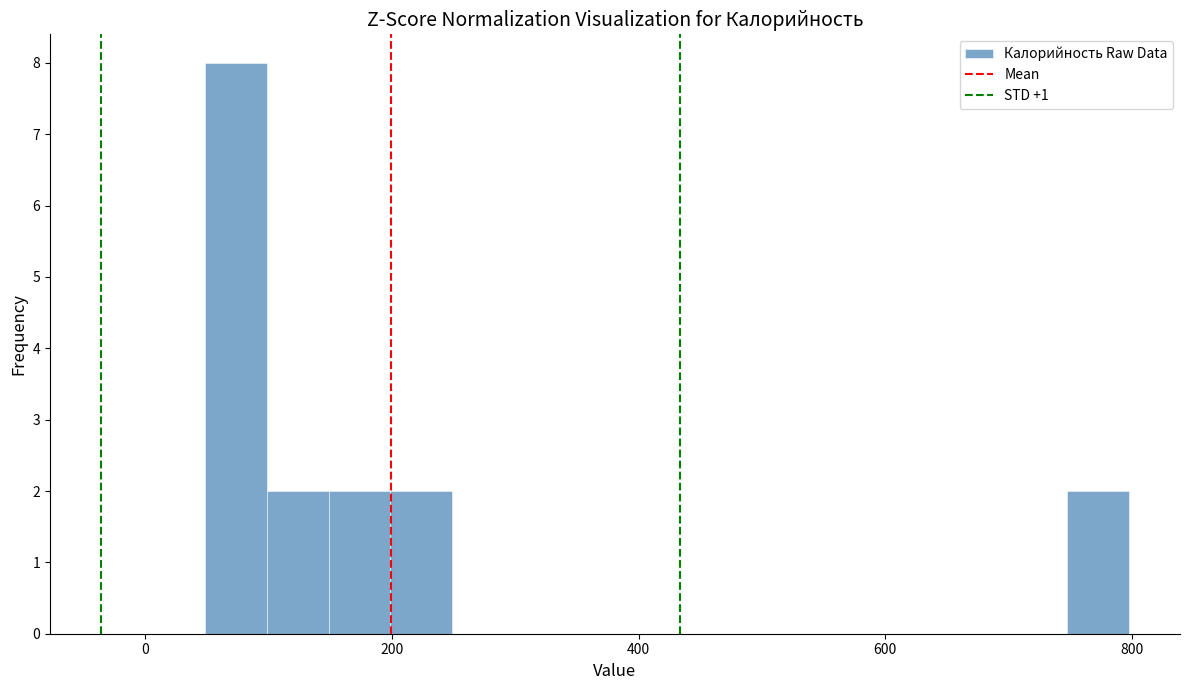

Around what value on the x-axis is the tallest bar? Give the approximate position of its centre, as read against the axis.

80